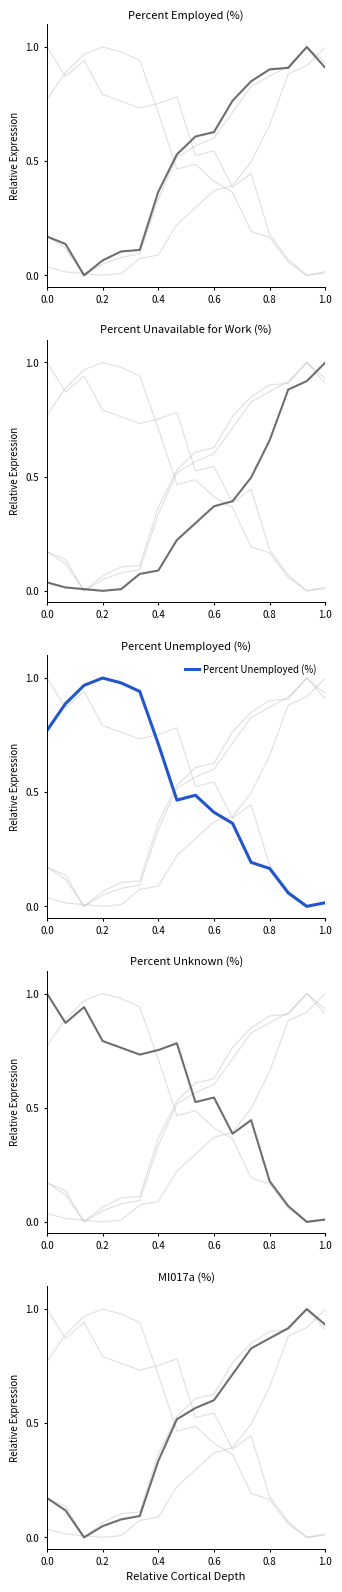

What is the maximum value shown in the chart?

1.0